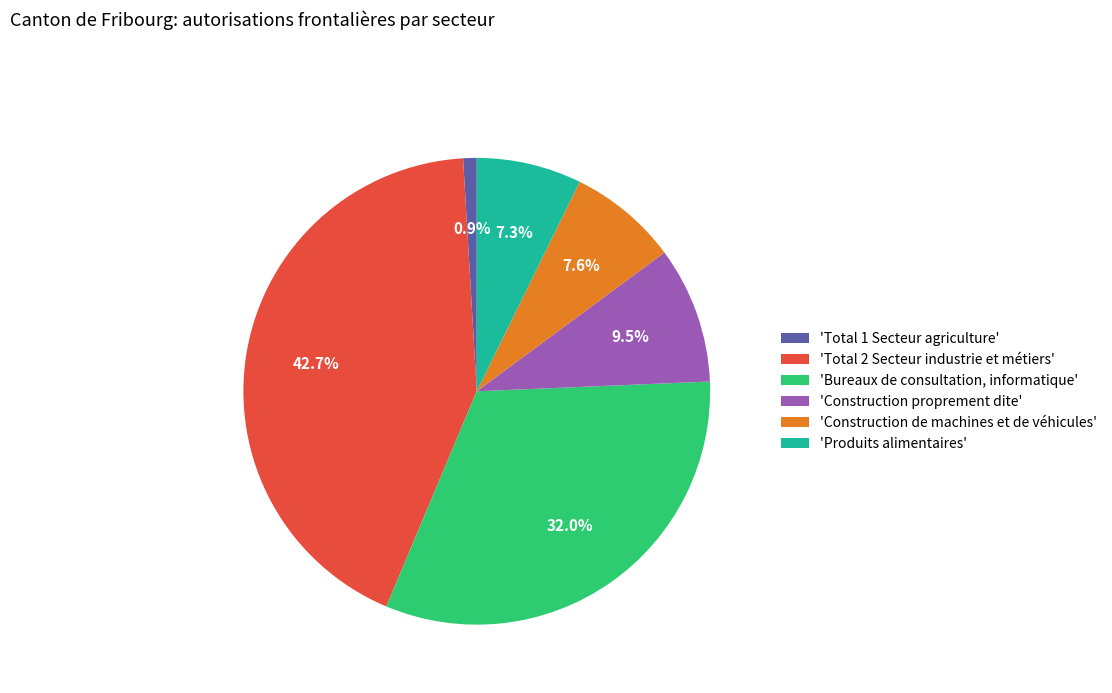

To the nearest percent, what is the average slice percentage?

17%